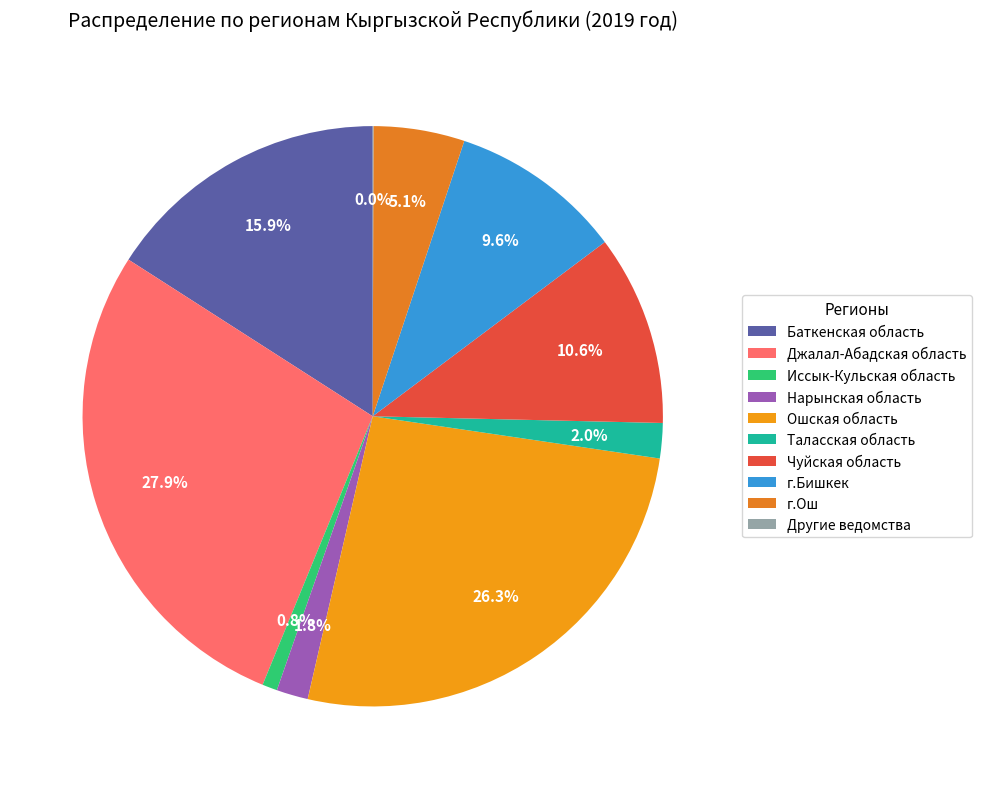

Does Баткенская область account for over 50% of the chart?

No